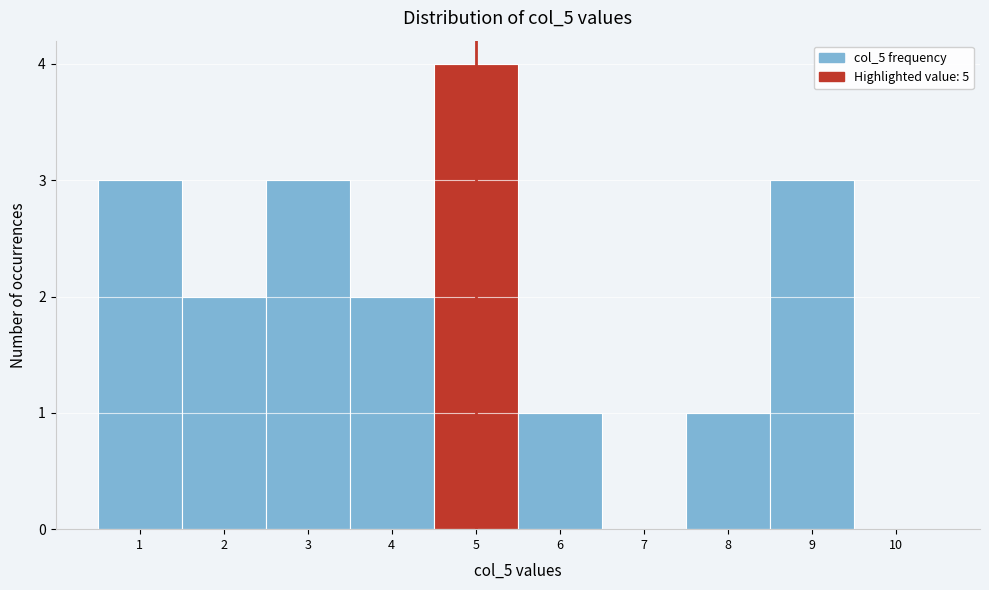

Reading left to right, transcribe this chart: for each bar, give the range it covers on the x-axis and its height. The values are not printed on the chart, so give them approximately, as read against the axis.

0.5 to 1.5: 3
1.5 to 2.5: 2
2.5 to 3.5: 3
3.5 to 4.5: 2
4.5 to 5.5: 4
5.5 to 6.5: 1
6.5 to 7.5: 0
7.5 to 8.5: 1
8.5 to 9.5: 3
9.5 to 10.5: 0